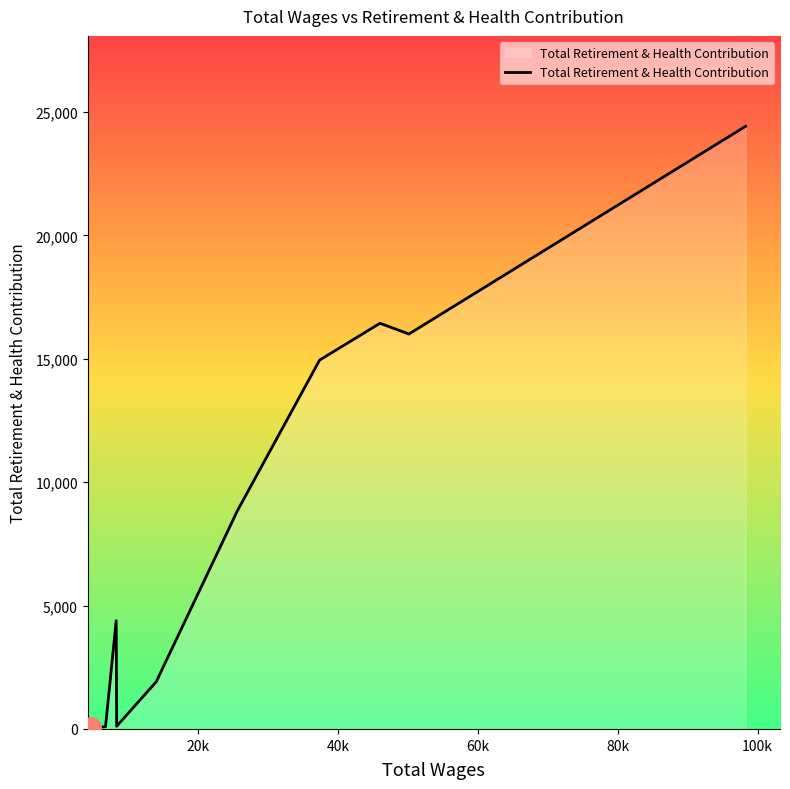

What is the greatest value displayed?

24419